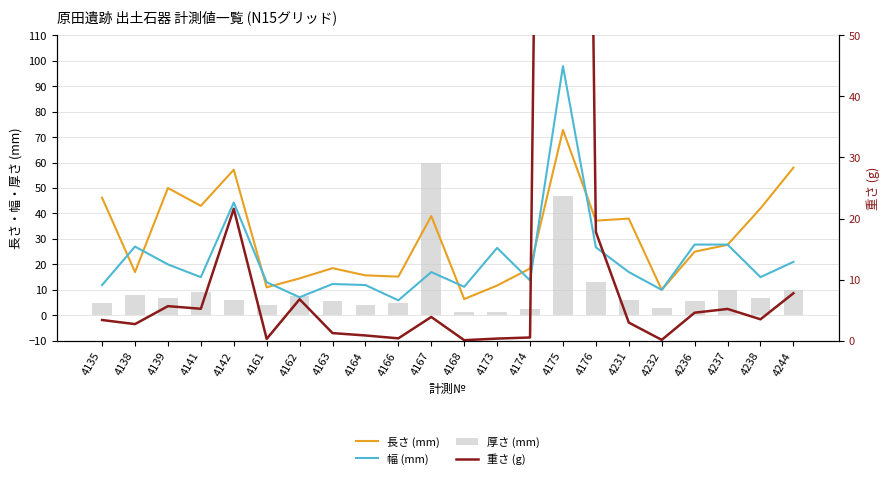

How many data points does each series have?

22